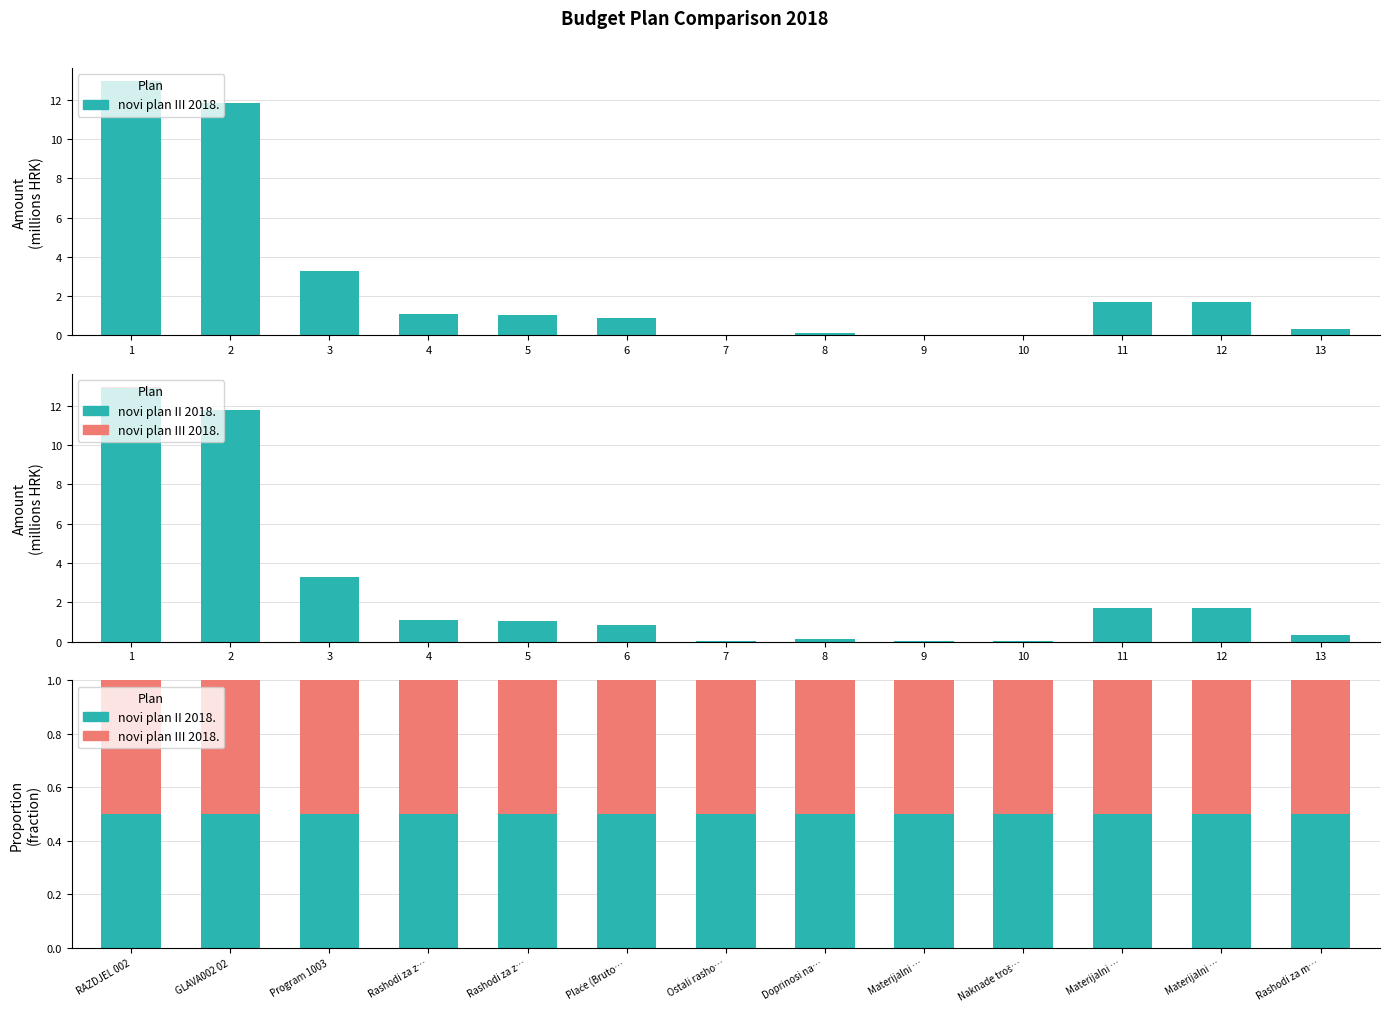

What is the lowest value of the novi plan III 2018. series?

0.5